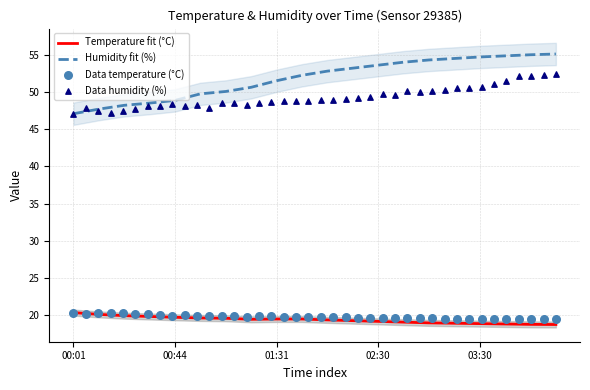

What is the minimum value for Temperature fit (°C)?

18.8